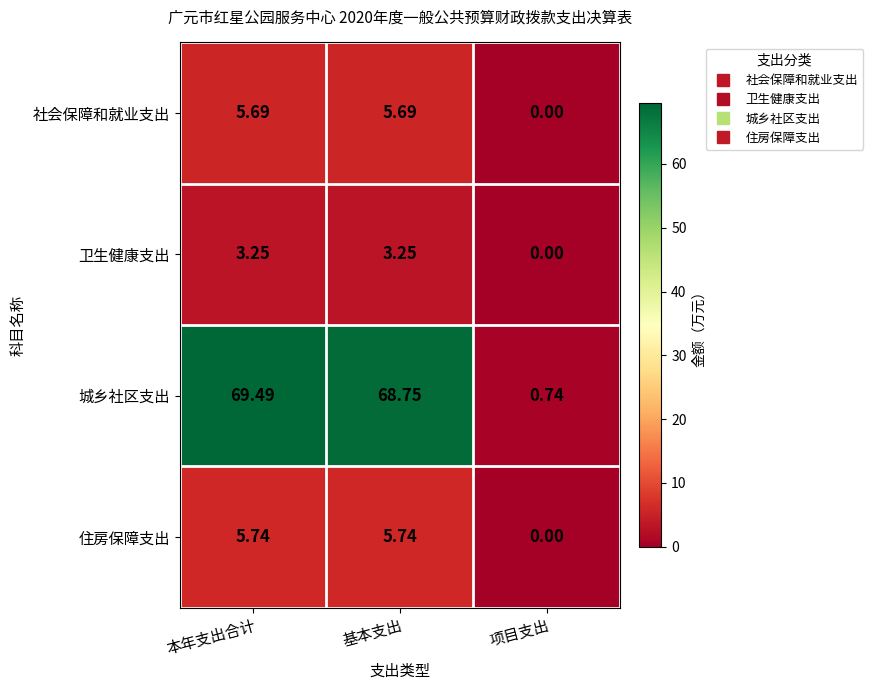

Which series has the largest total across all categories?

城乡社区支出